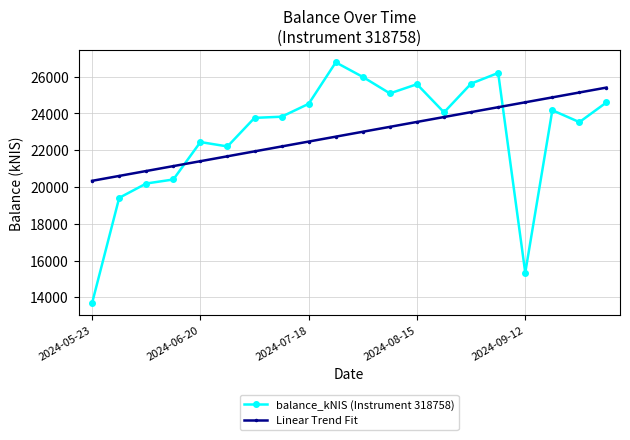

True or false: balance_kNIS (Instrument 318758) and Linear Trend Fit intersect in this chart.

True